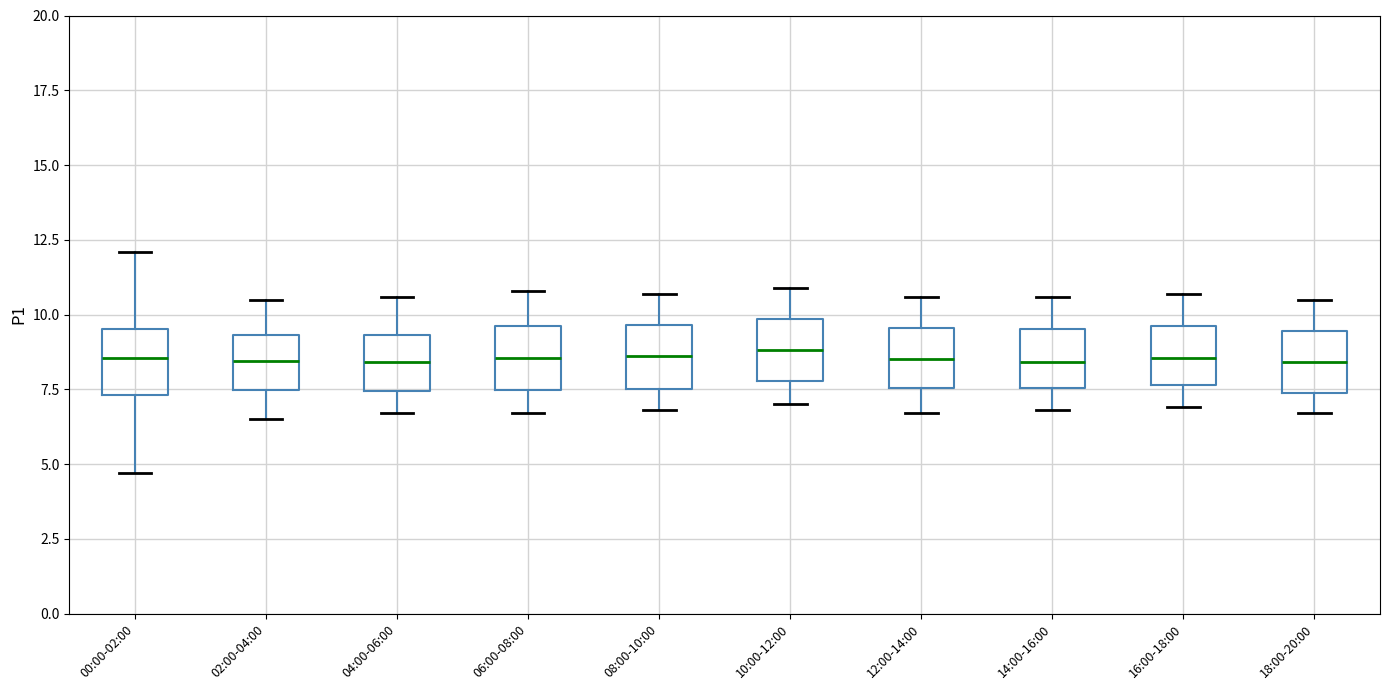

Where does the lower whisker of the box for 18:00-20:00 end on the y-axis? The values are not printed on the chart, so give them approximately, as read against the axis.

6.5